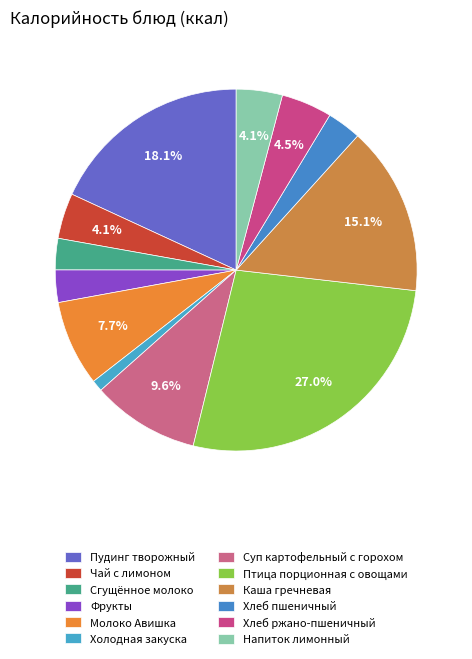

To the nearest percent, what is the average slice percentage?

8%